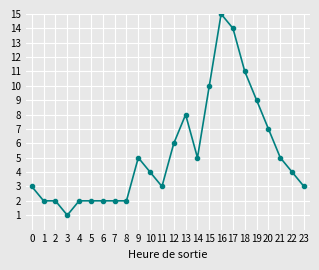

Is it true that the value at 2 is 1?

False